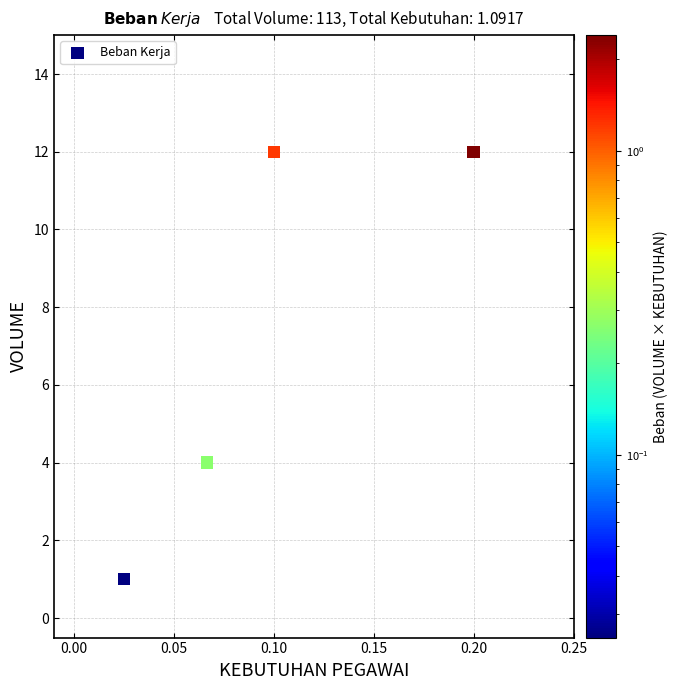

What Y value in the scatter plot is closest to 6?

4